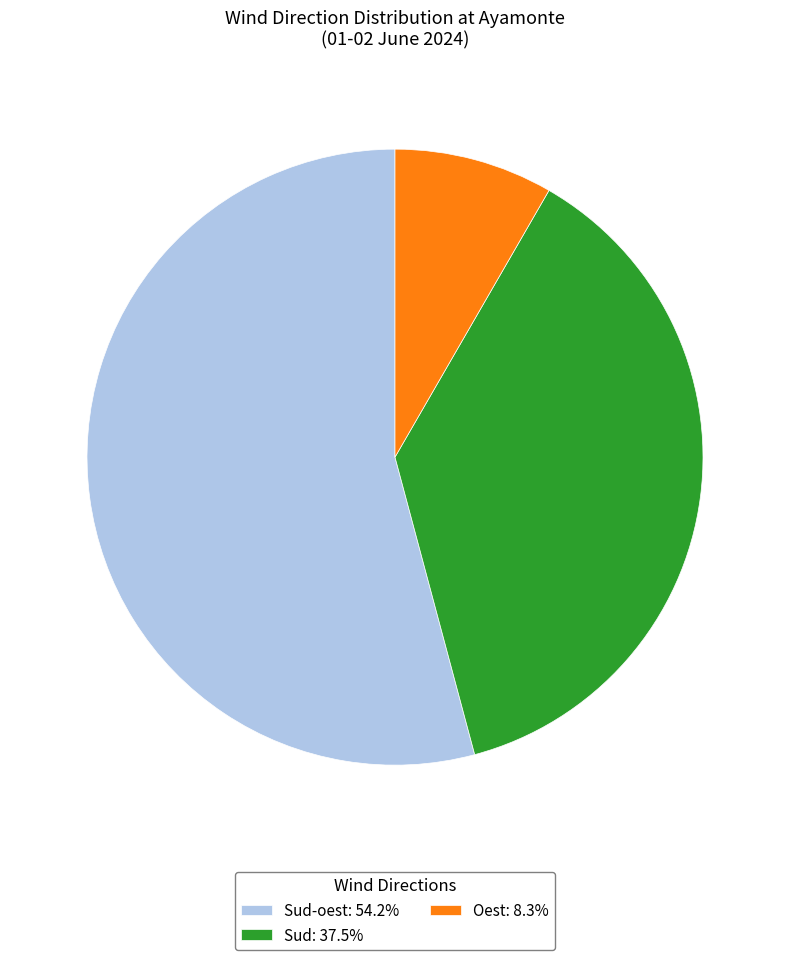

What is the ratio of the value at Sud: 37.5% to the value at Sud-oest: 54.2%?

0.7